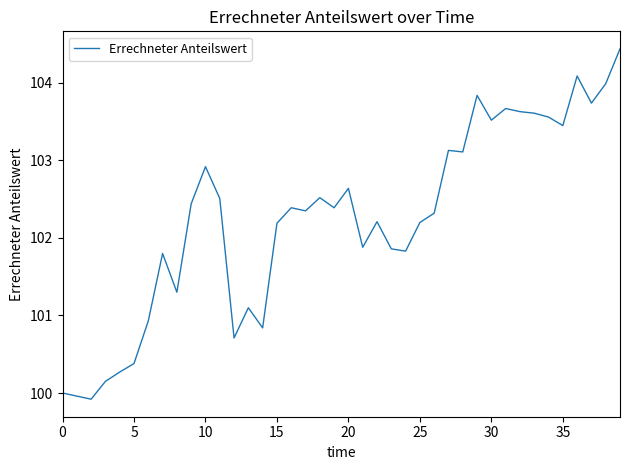

What is the greatest value displayed?

104.4